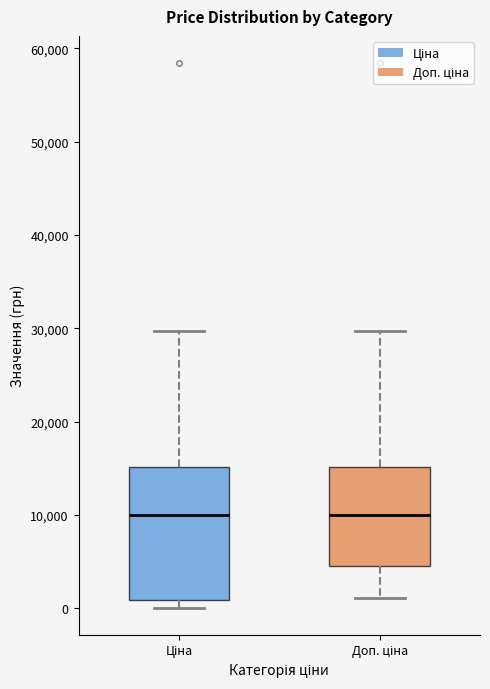

Reading left to right, transcribe this box plot: for each box, give where its median line is, the range the box spans, and where its two whiskers end, as read against the y-axis. The values are not printed on the chart, so give them approximately, as read against the axis.

Ціна: median 10000, box 1000 to 15000, whiskers 0 to 30000
Доп. ціна: median 10000, box 5000 to 15000, whiskers 1000 to 30000